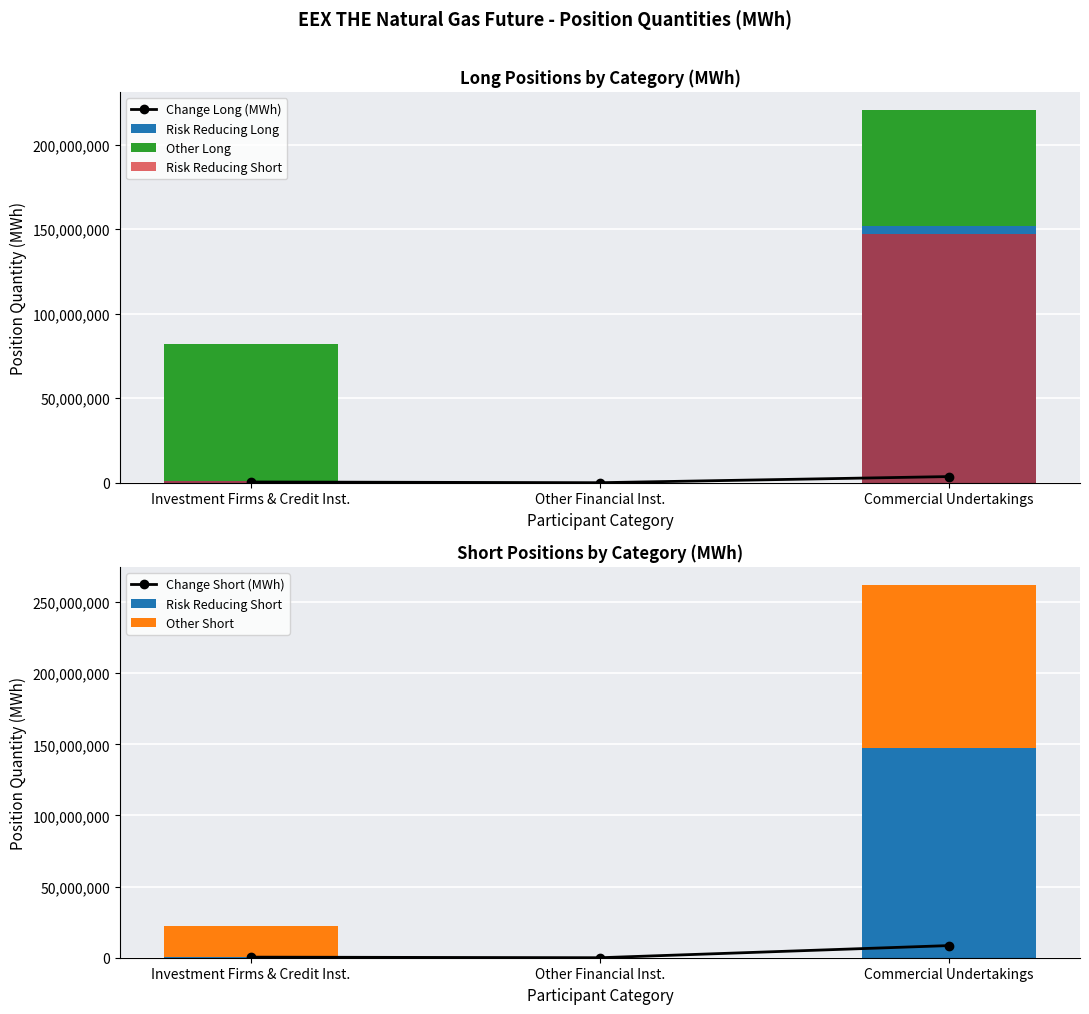

The Other Long series shows 37049716 at Other Financial Inst.. True or false?

False